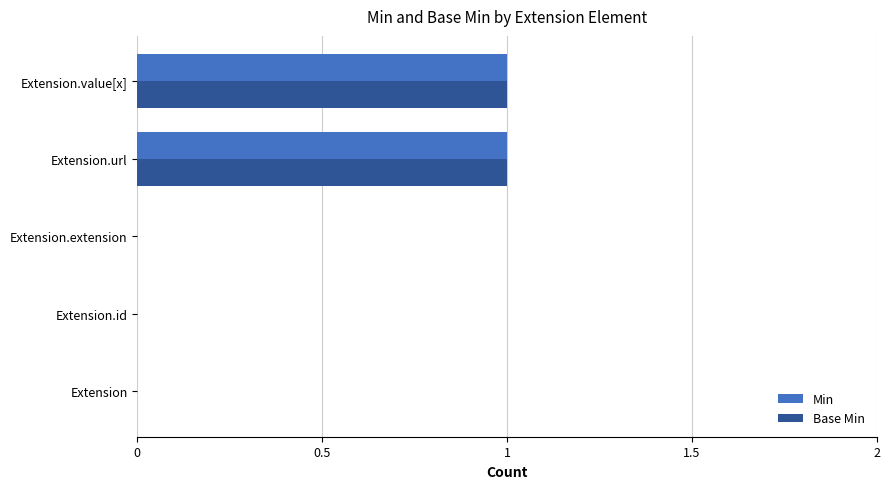

What are all the series names shown in the legend?

Min, Base Min